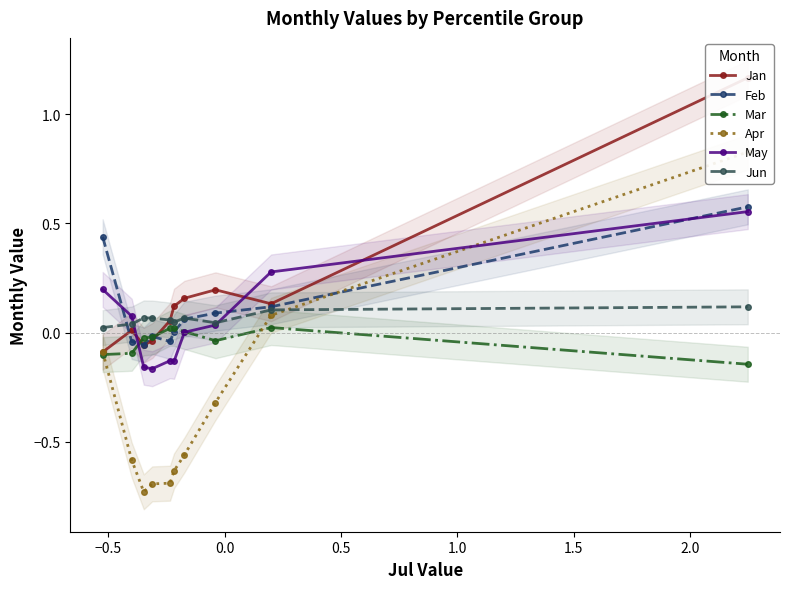

After their last crossing, which series has the higher values: Feb or Apr?

Apr